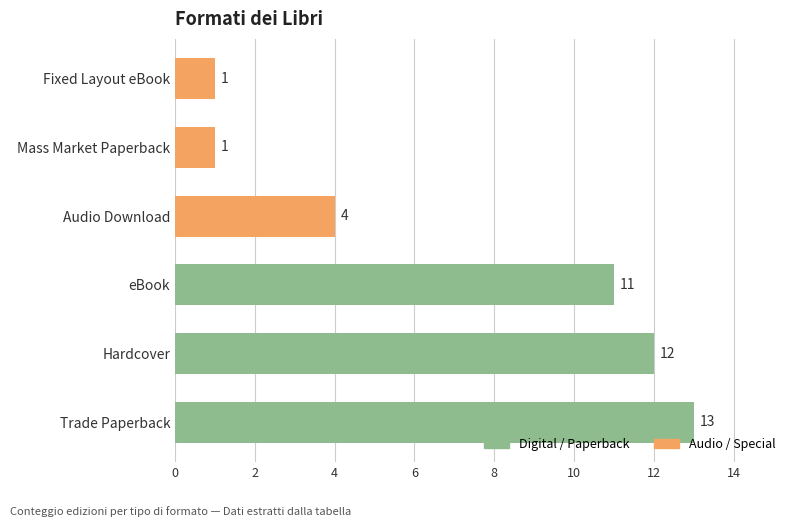

Which label corresponds to the largest value in the chart?

Trade Paperback